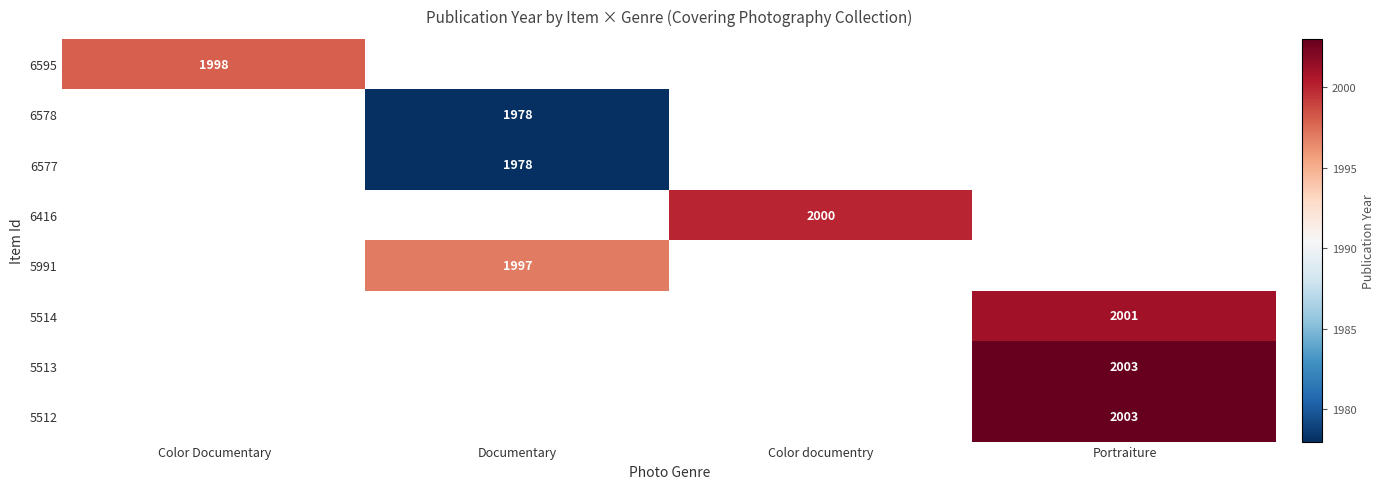

The 5991 series shows 2798 at Documentary. True or false?

False